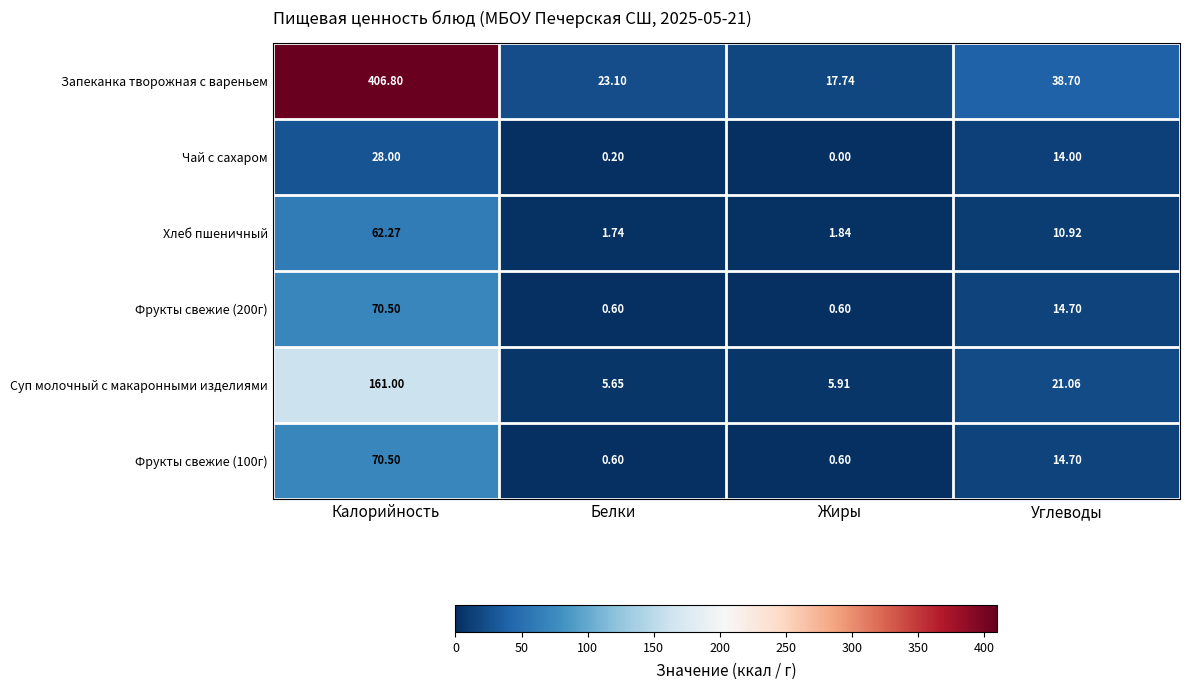

At which category does the chart reach its minimum across all series?

Жиры